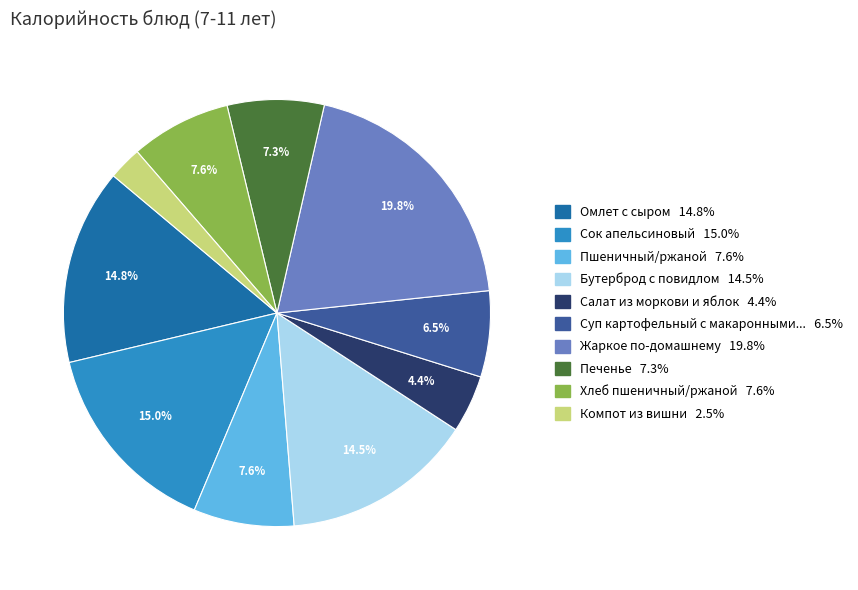

Does any single category account for the majority?

No